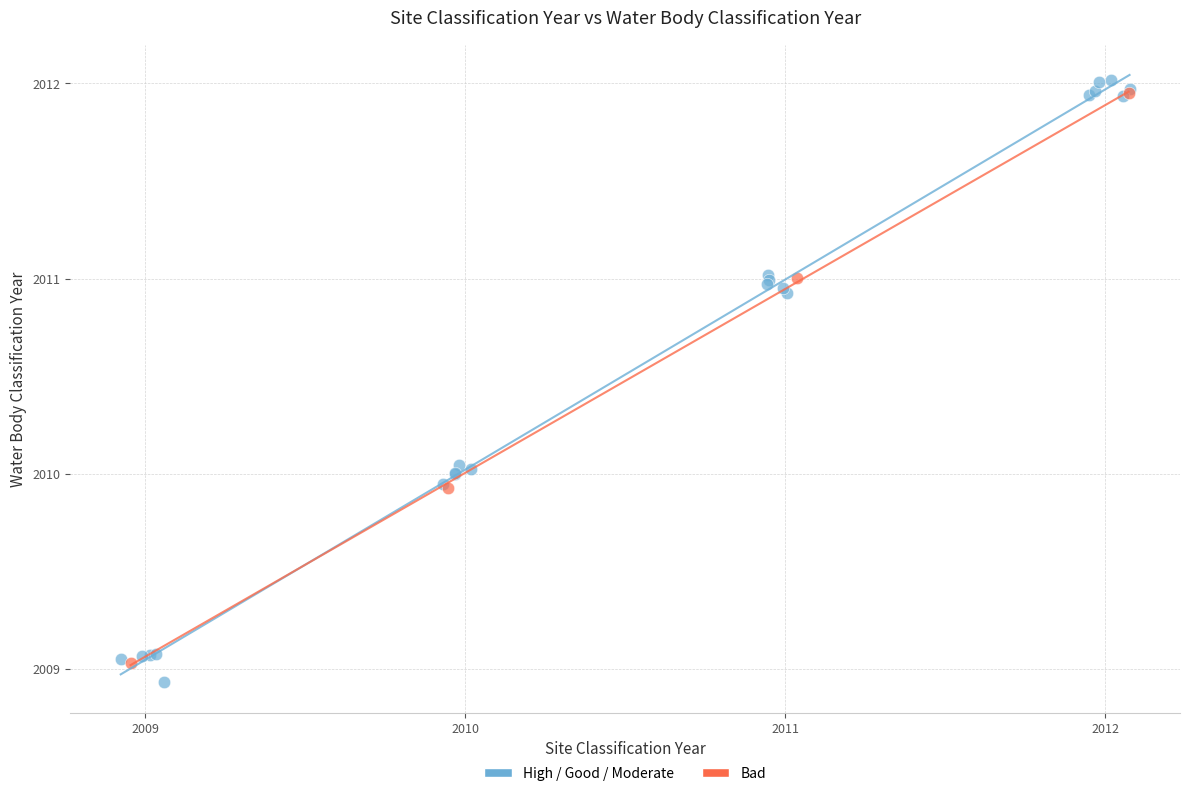

Which series reaches the maximum Y coordinate?

High / Good / Moderate